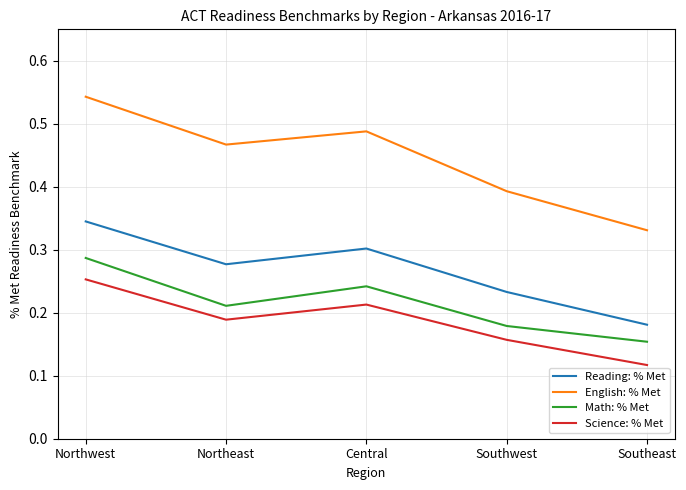

Count the number of categories in the chart.

5